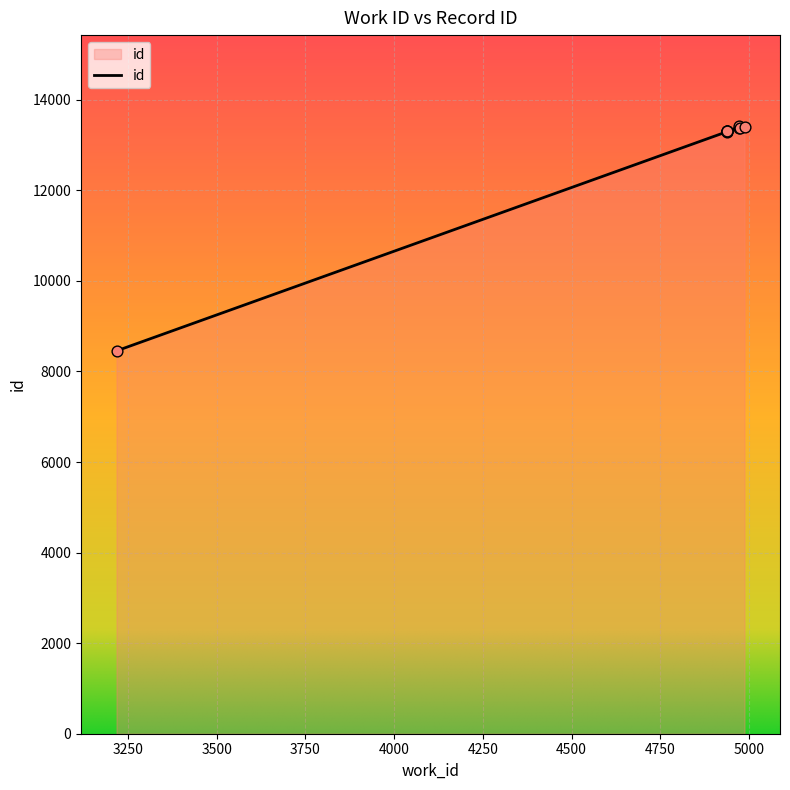

What is the change in value from 4939 to 4987?

+85